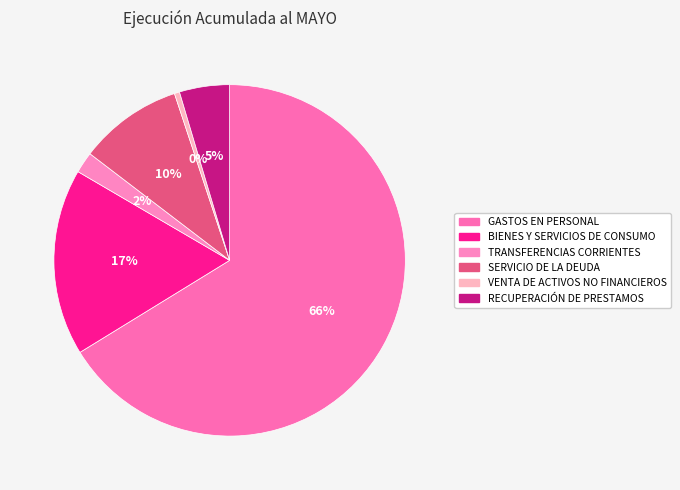

Does any single category account for the majority?

Yes